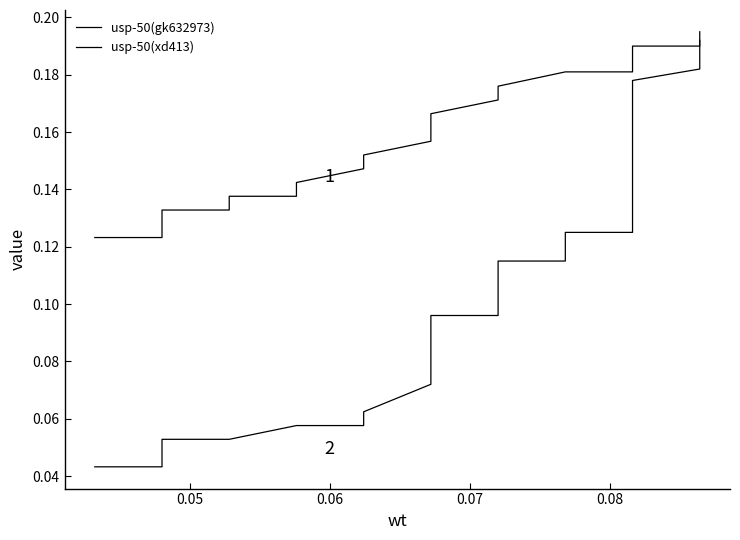

Count the usp-50(xd413) values in the range 0 to 1.

40